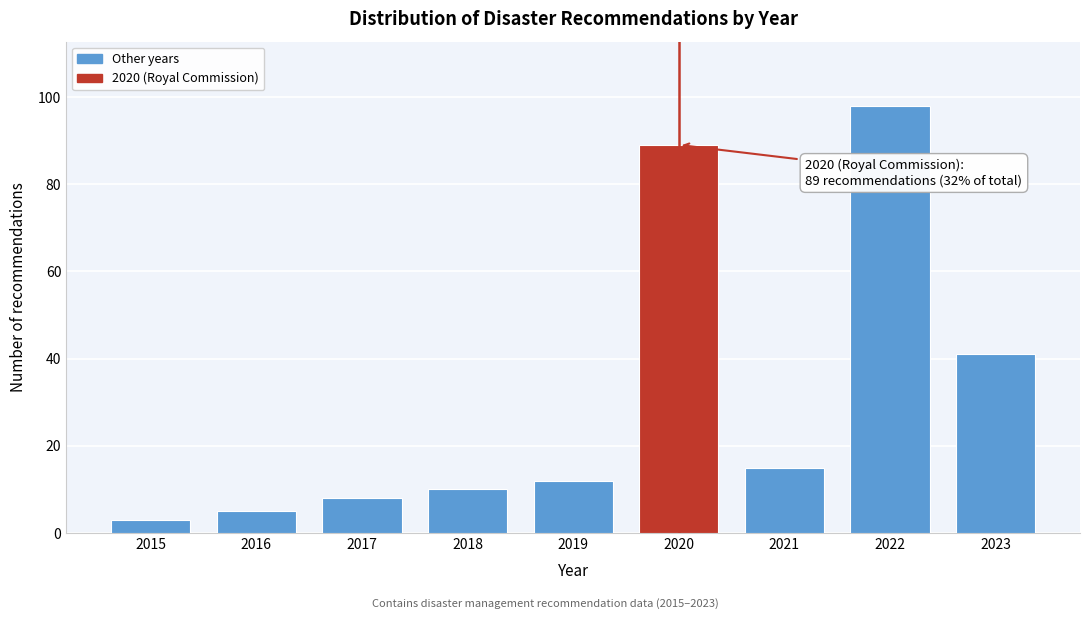

Reading left to right, transcribe all the data shown in this chart.

3	5	8	10	12	89	15	98	41